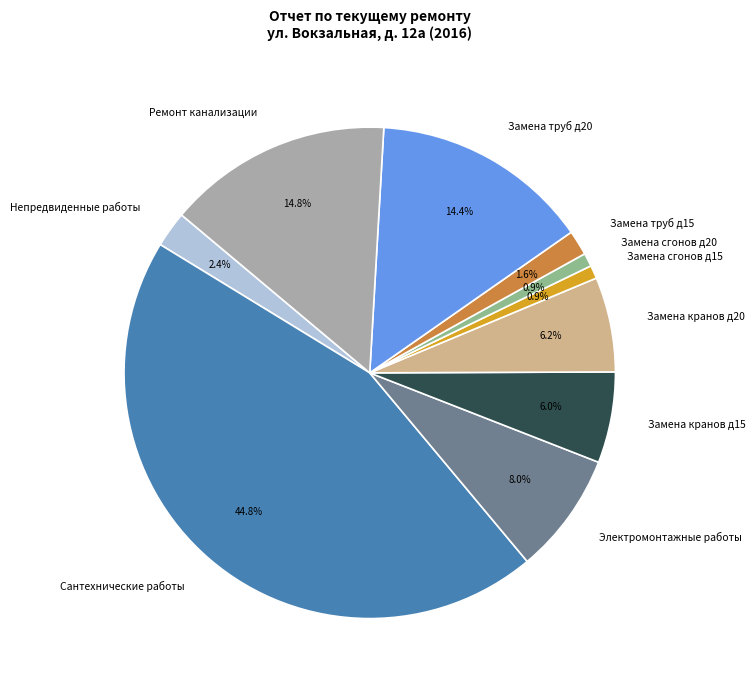

Does Сантехнические работы represent more than half of the total?

No